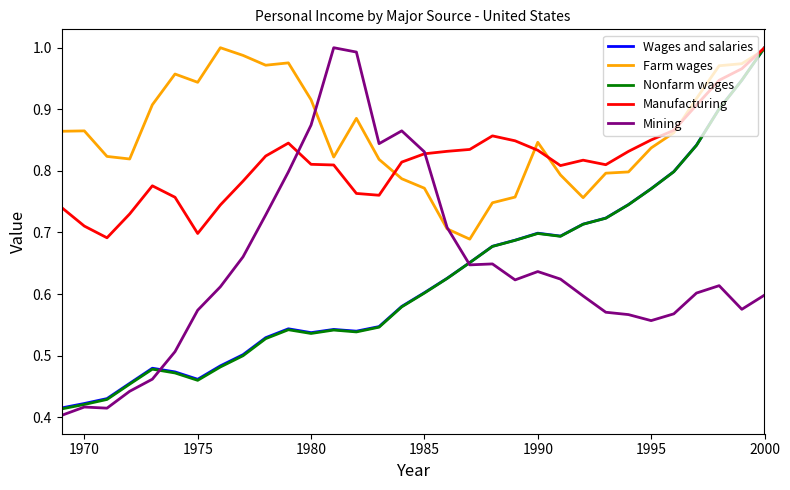

Which series has the largest total across all categories?

Farm wages